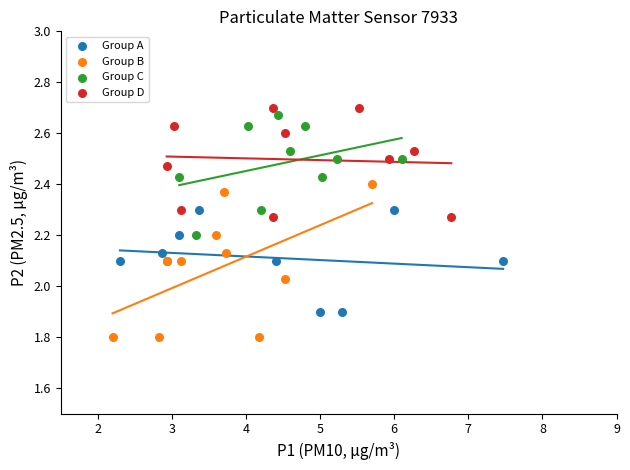

Which series has the widest spread of Y values?

Group B